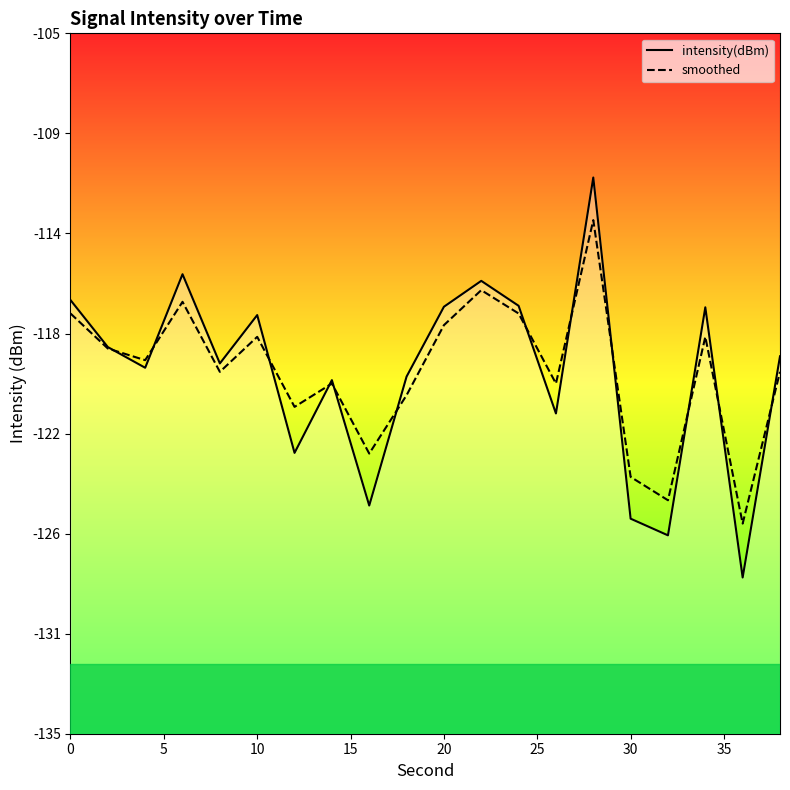

List the series in order of their peak value, lowest first.

smoothed, intensity(dBm)